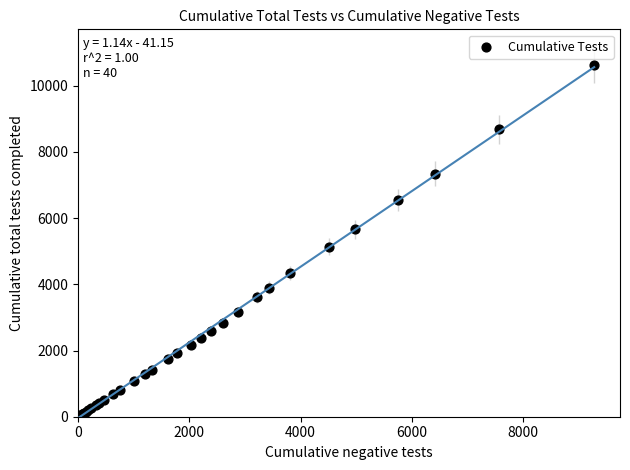

What Y value in the scatter plot is closest to 5306?

5131